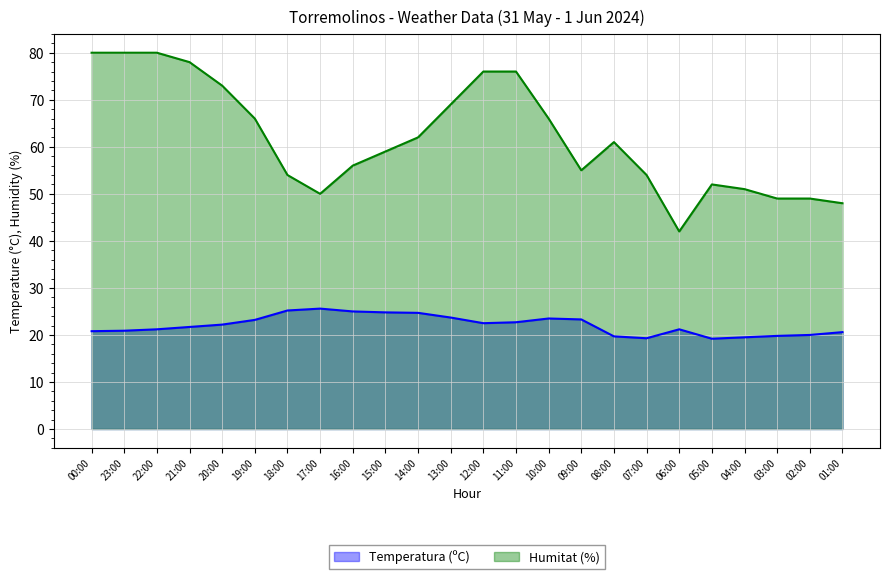

Where is Humitat (%) nearest to the value 61?

08:00